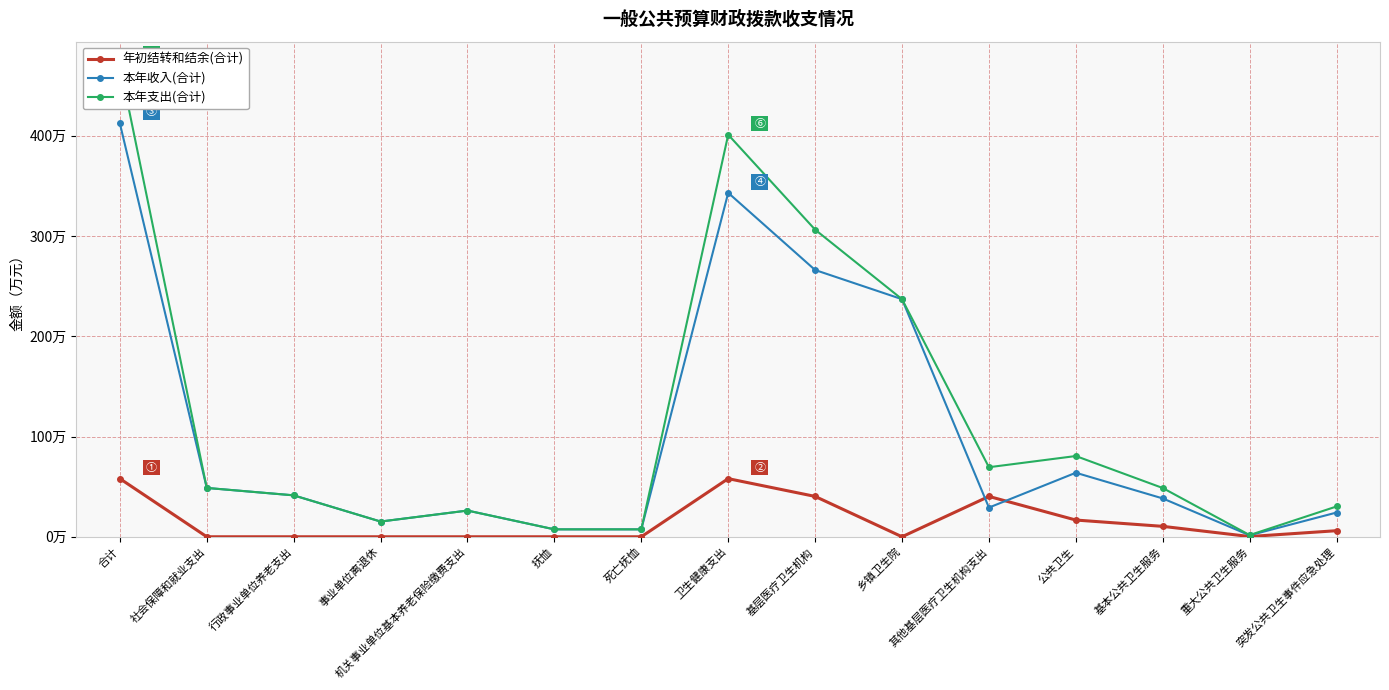

What is the sum of the 本年收入(合计) values at 行政事业单位养老支出 and 死亡抚恤?

48.7